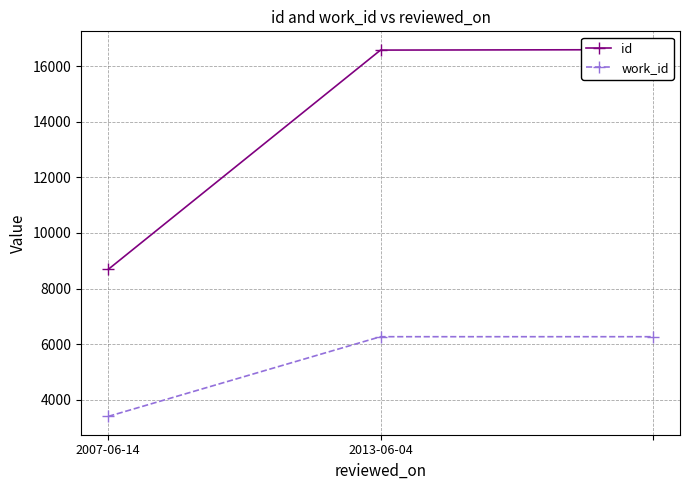

List the series in order of their overall mean, lowest first.

work_id, id